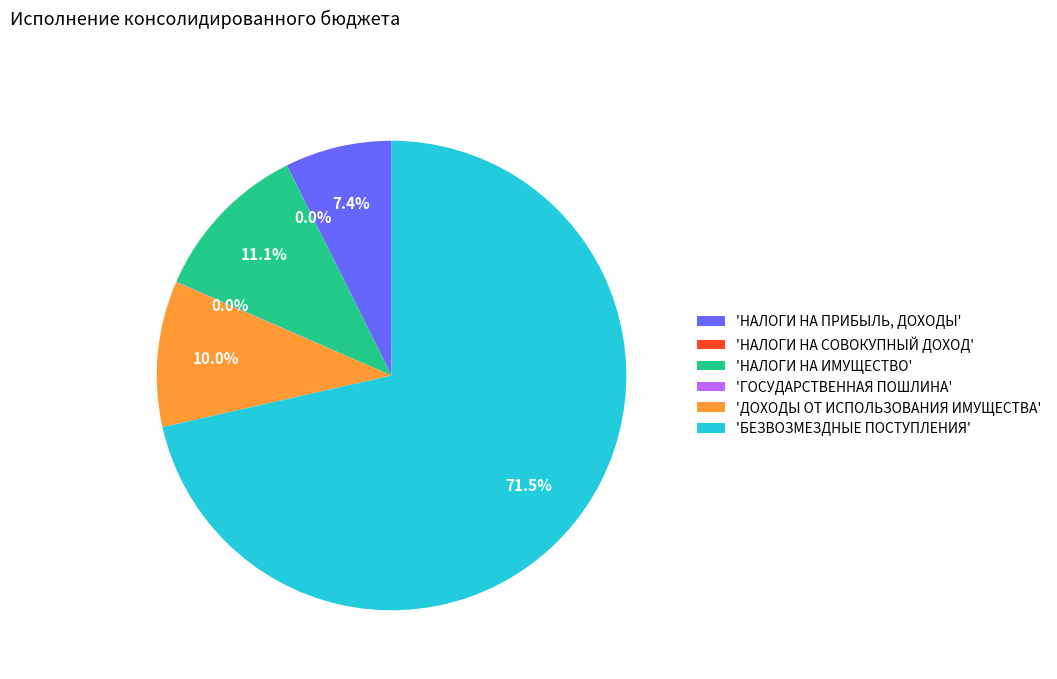

True or false: БЕЗВОЗМЕЗДНЫЕ ПОСТУПЛЕНИЯ accounts for 59% of the total.

False